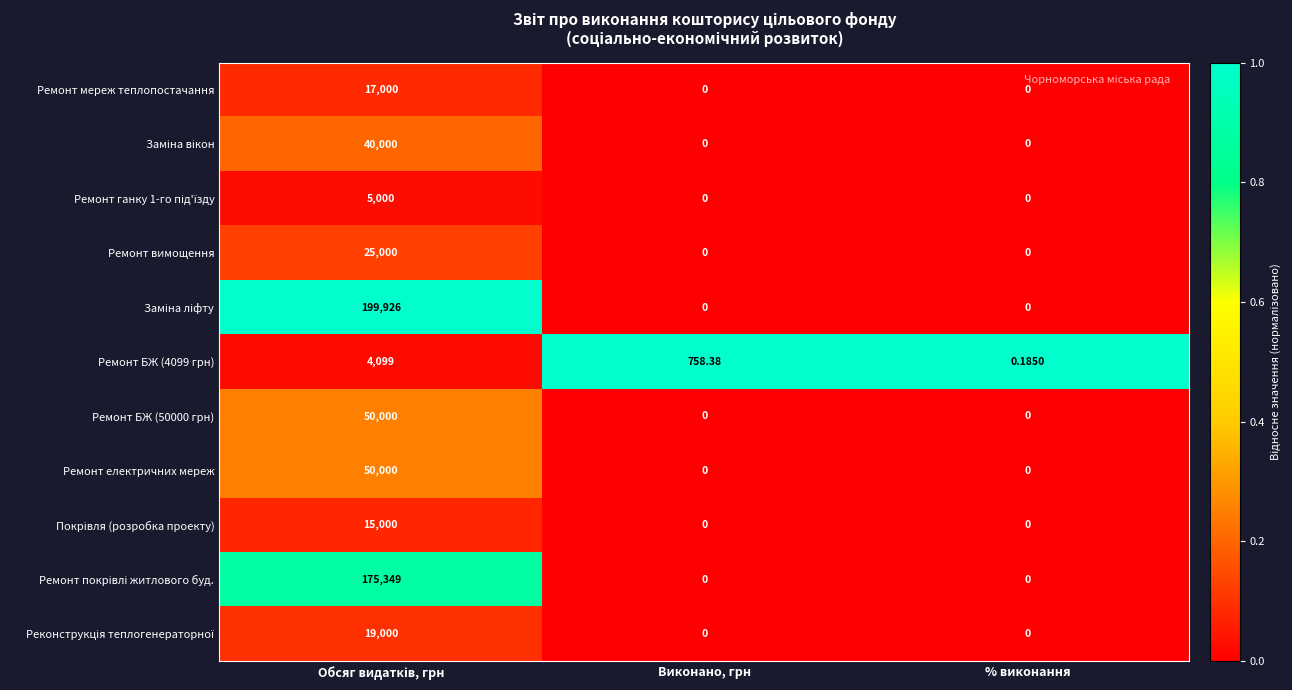

How many data points in Ремонт БЖ (4099 грн) are above 758?

2